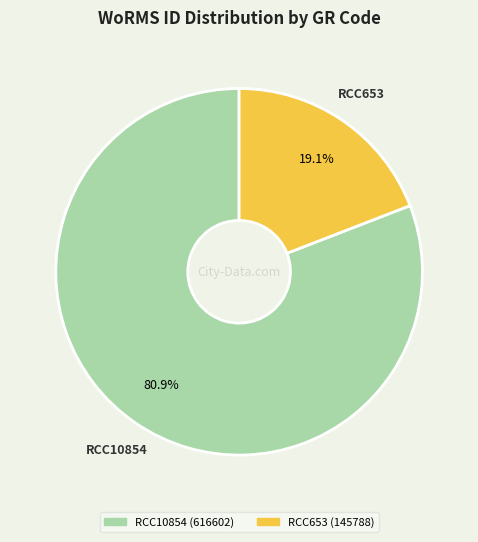

What percentage is the RCC653 slice, to the nearest percent?

19%